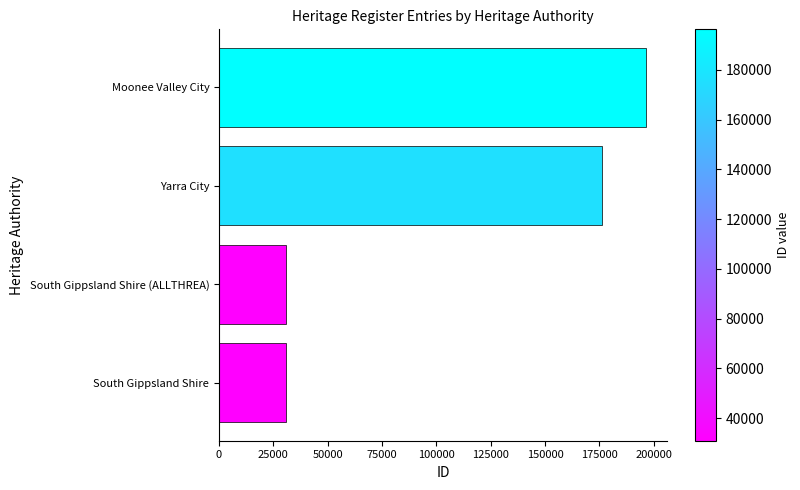

Between Moonee Valley City and South Gippsland Shire (ALLTHREA), which is larger?

Moonee Valley City